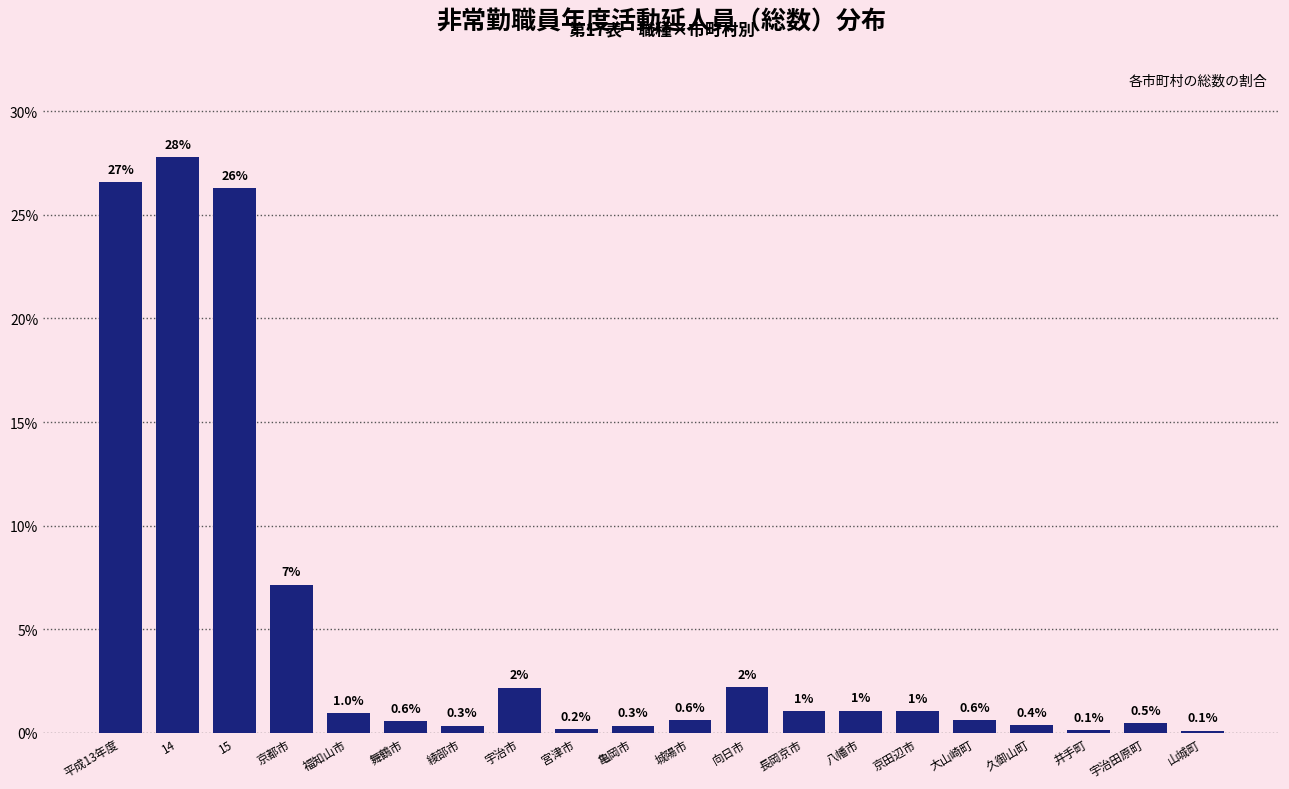

The chart shows a value of 0.6 at 大山崎町. True or false?

True